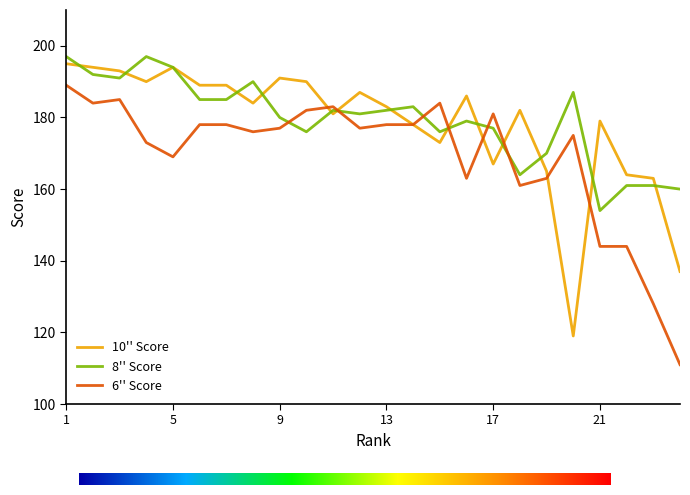

What is the lowest value of the 10'' Score series?

119